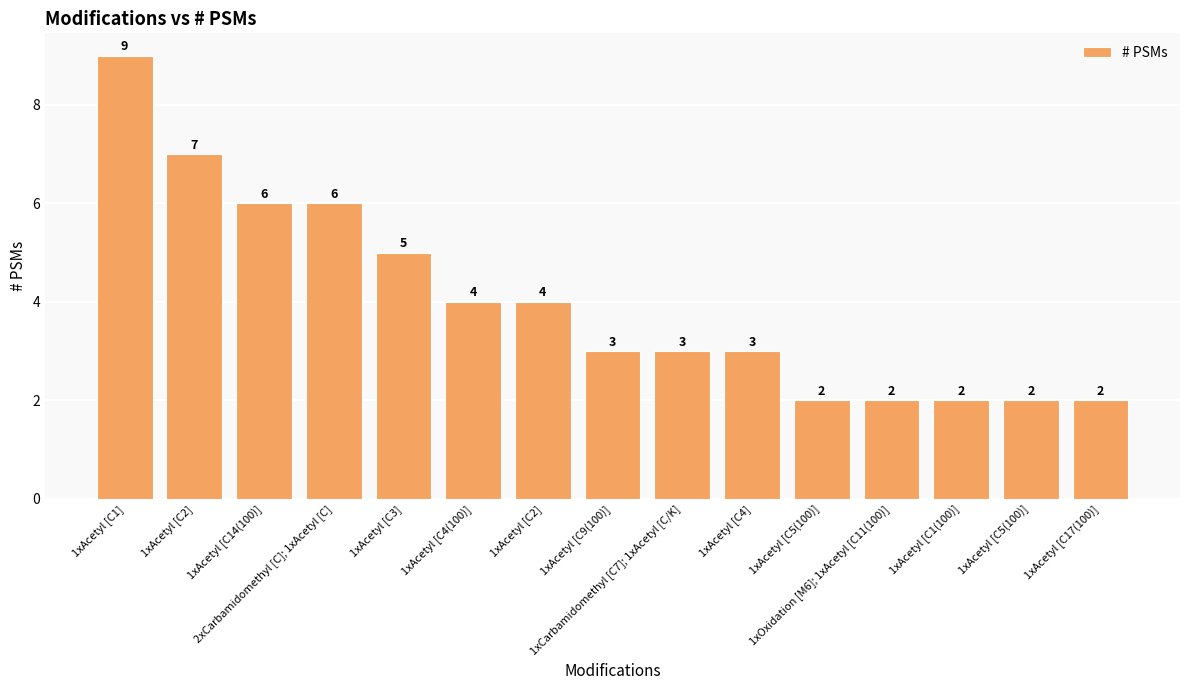

How many bars are there in total?

15